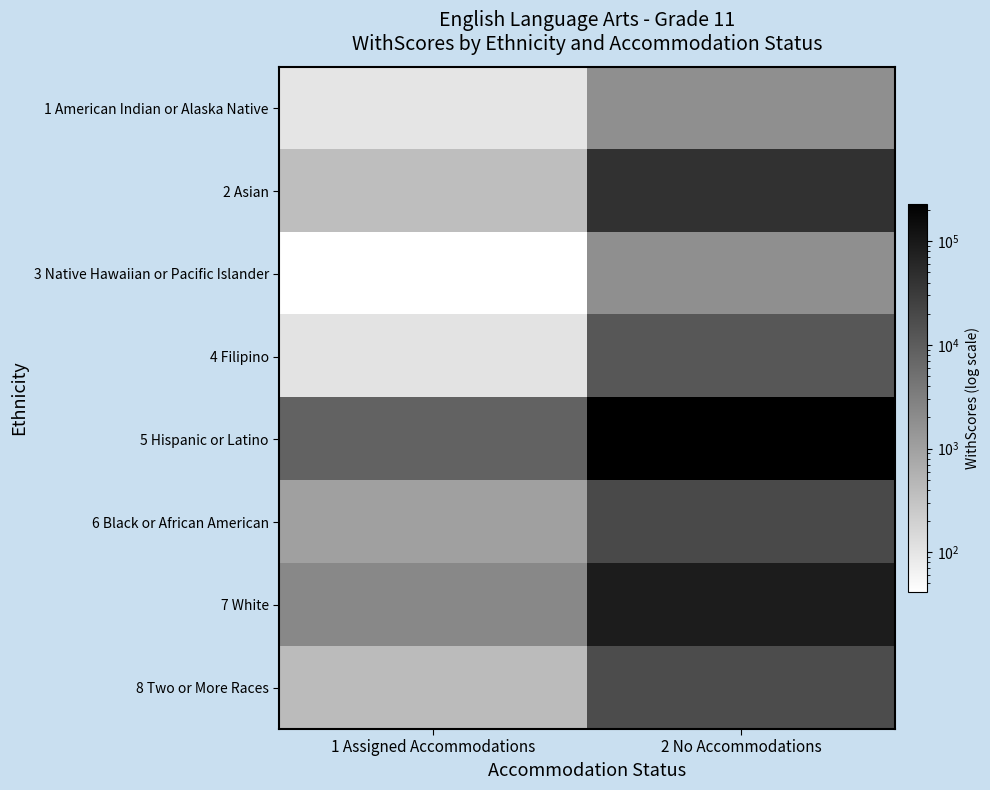

How many categories are shown in the chart?

2